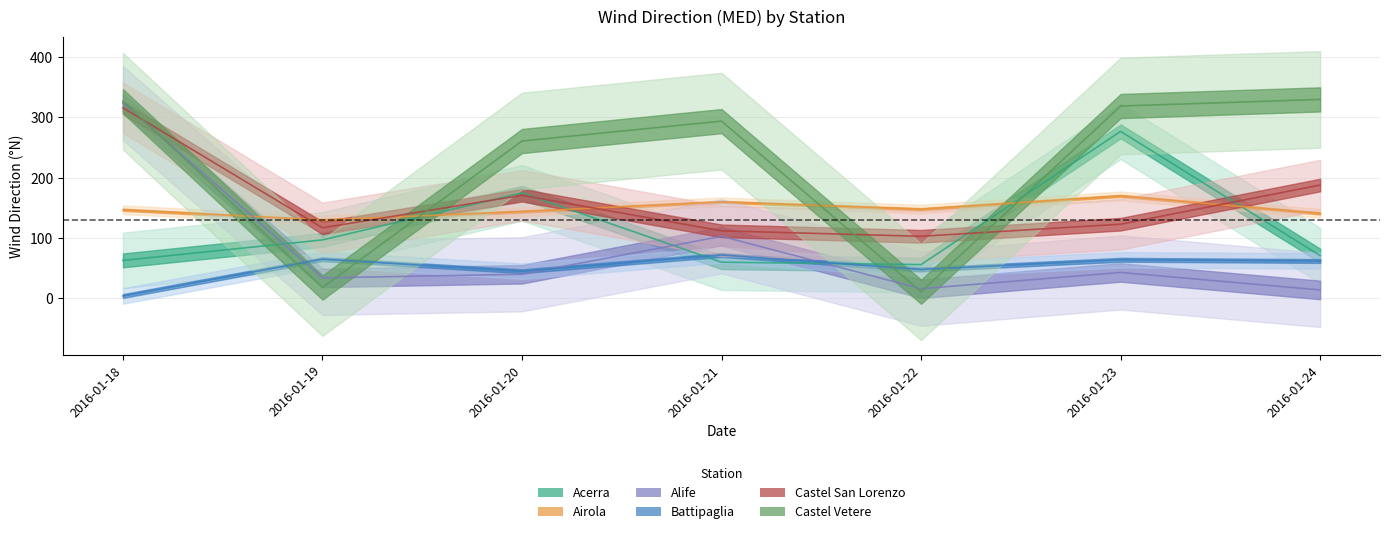

In Alife, how many points are higher than both neighbors (excluding endpoints)?

2